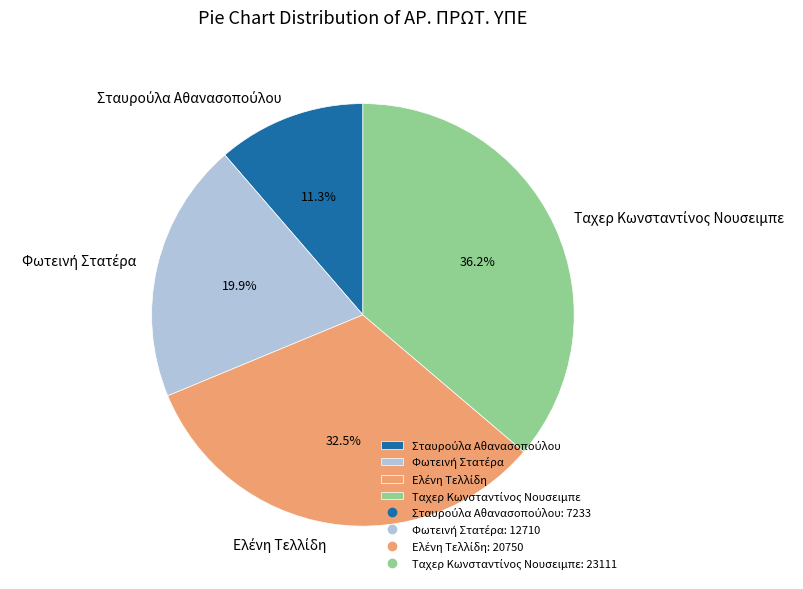

Does any single category account for the majority?

No